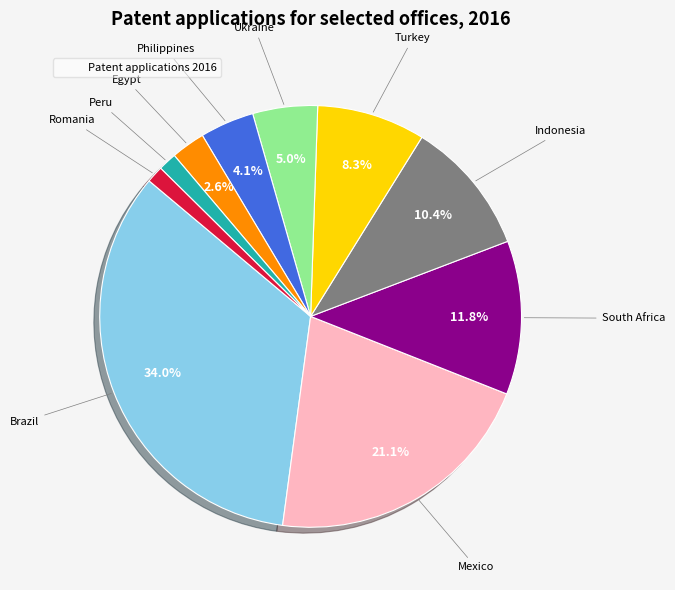

To the nearest percent, what is the average slice percentage?

10%